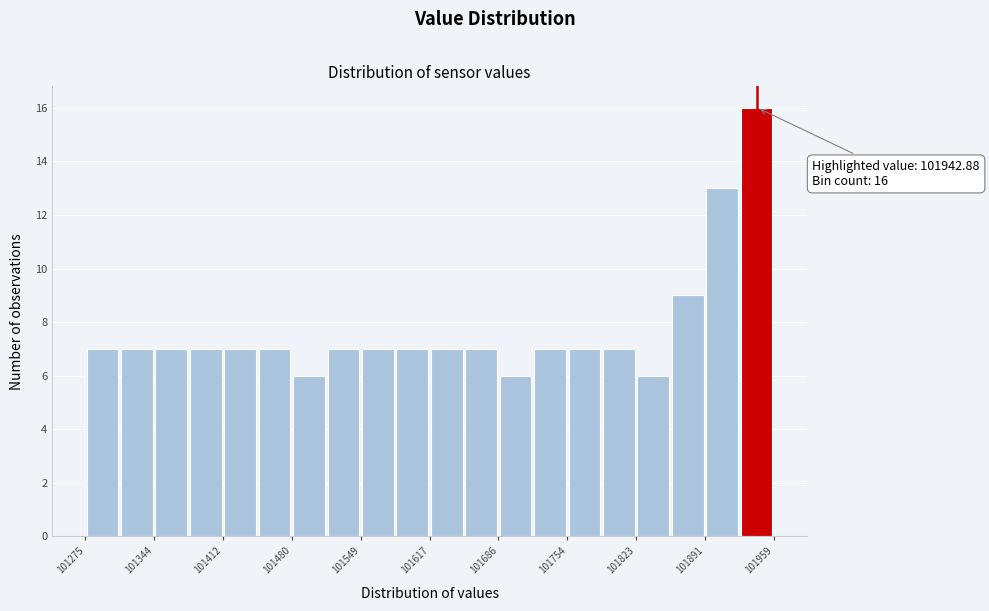

Read against the x-axis, roughly where is the centre of the tallest bar?

101940